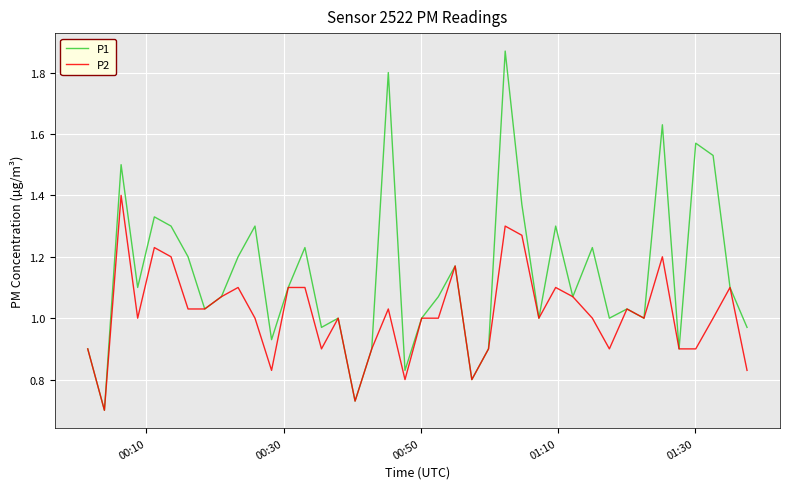

What is the sum of all P2 values?

40.5